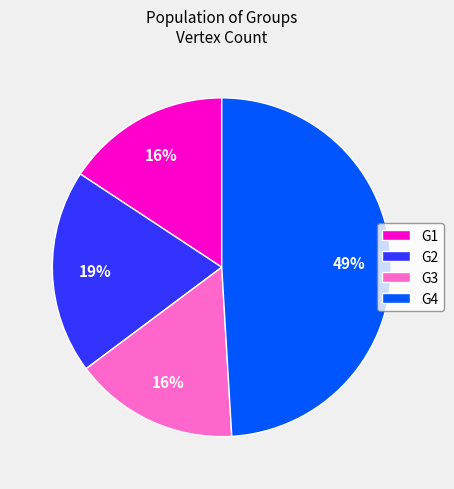

The G1 slice represents 2% of the pie. True or false?

False